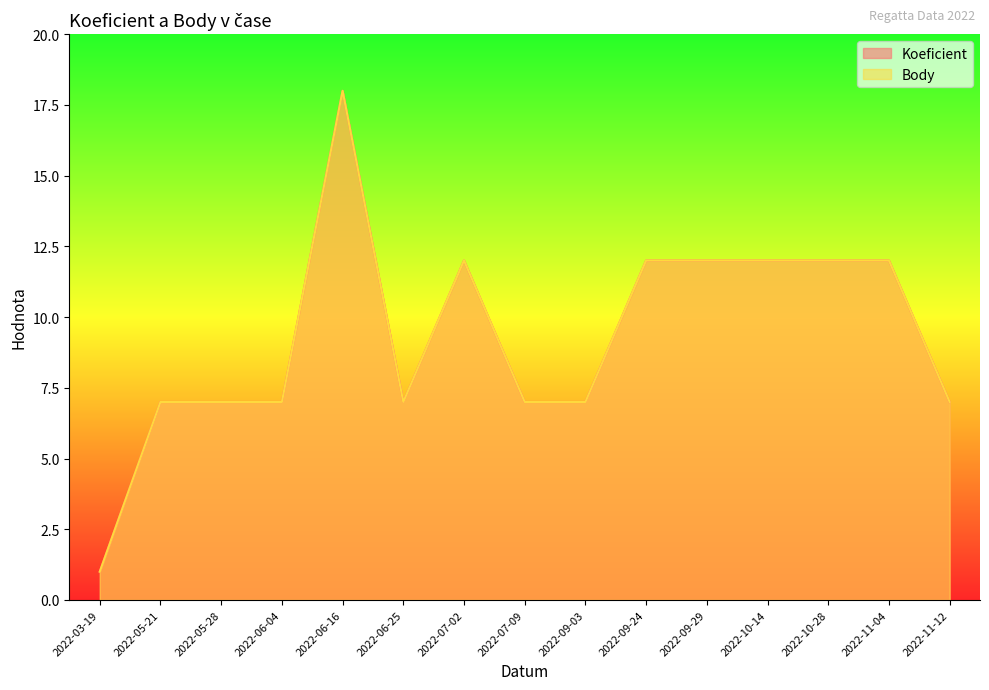

In Koeficient, how many points are lower than both neighbors (excluding endpoints)?

1